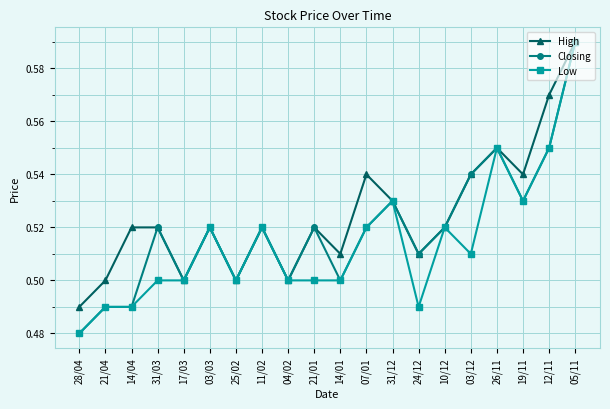

Which series has the largest total across all categories?

High